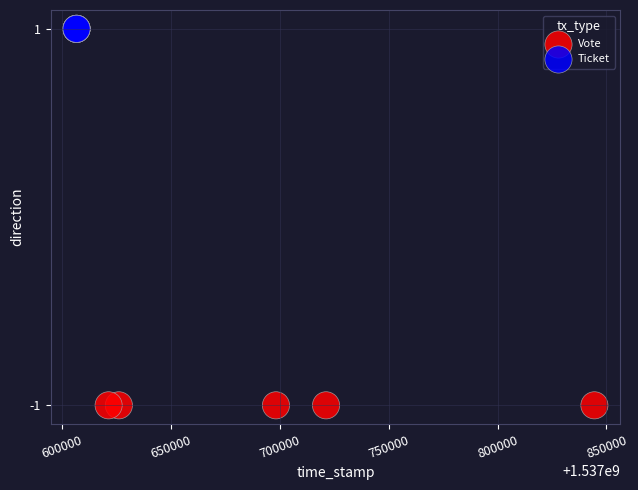

What are all the series names shown in the legend?

Vote, Ticket